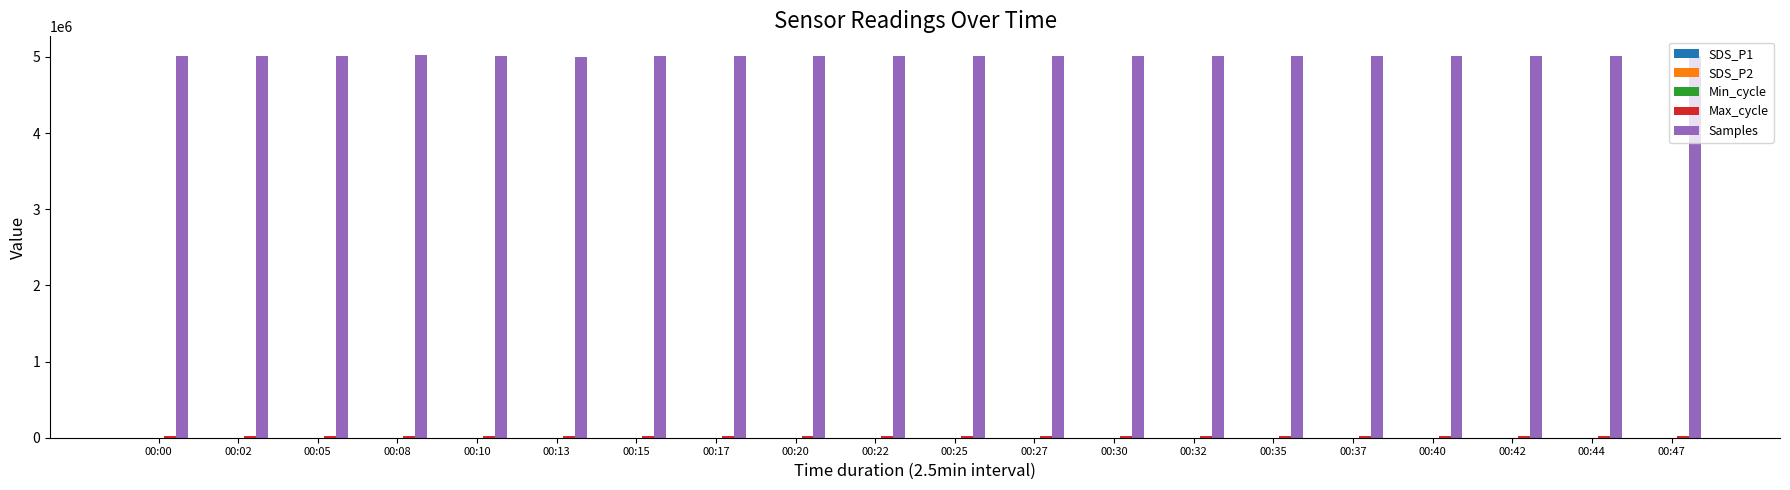

Are the bars grouped side by side (vs. stacked)?

Yes